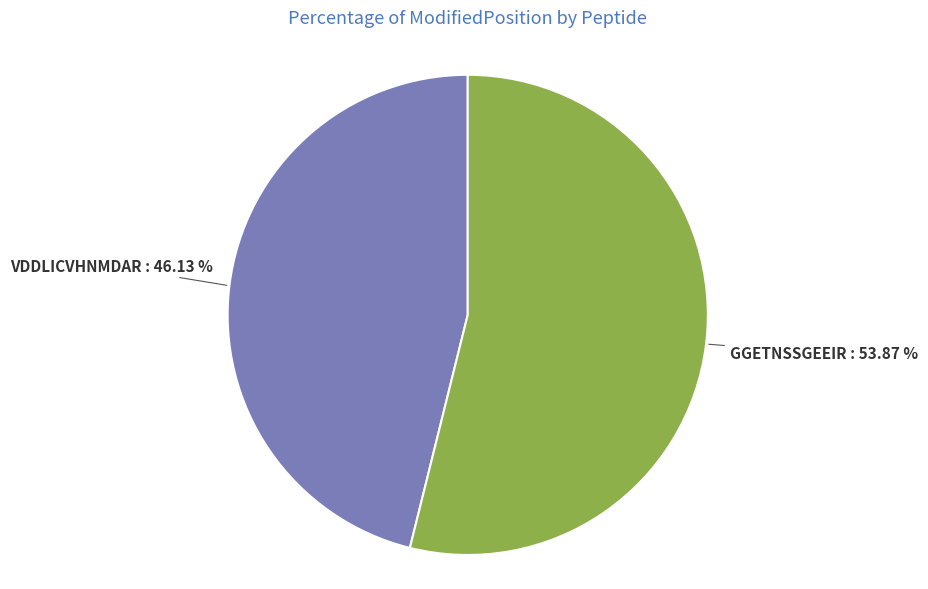

What is the smallest slice in the pie chart?

VDDLICVHNMDAR